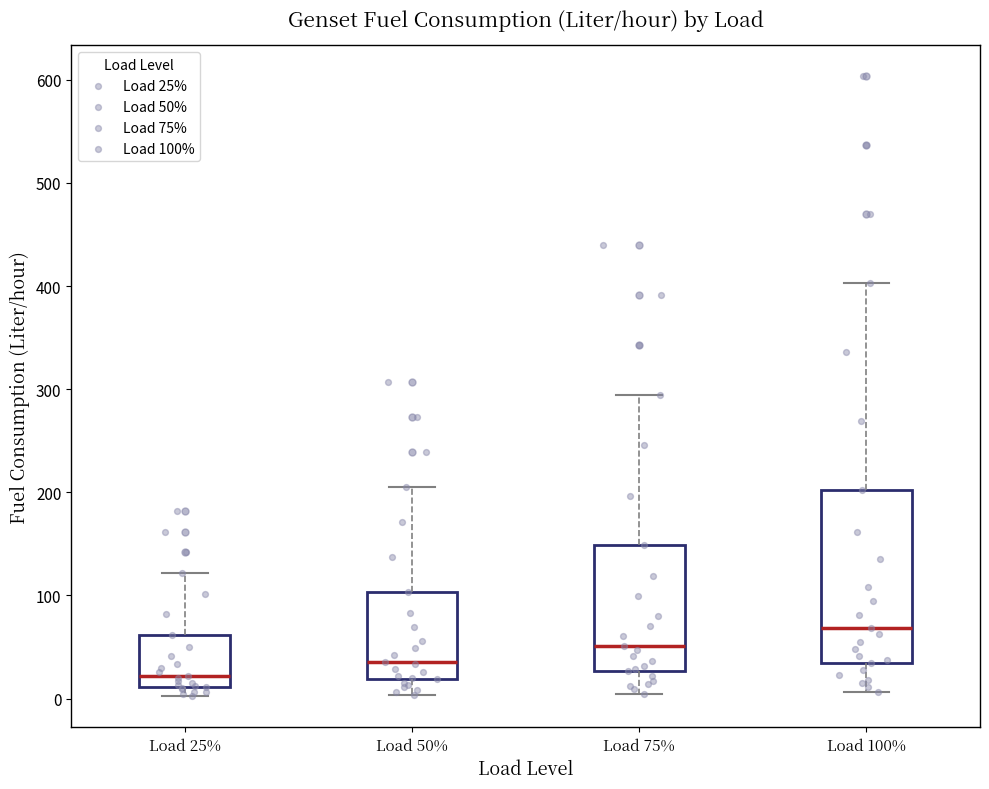

Reading left to right, read every box against the y-axis: the position of its median line, the range the box covers, and the ends of its whiskers. The values are not printed on the chart, so give them approximately, as read against the axis.

Load 25%: median 20, box 10 to 60, whiskers 0 to 120
Load 50%: median 40, box 20 to 100, whiskers 0 to 210
Load 75%: median 50, box 30 to 150, whiskers 0 to 290
Load 100%: median 70, box 30 to 200, whiskers 10 to 400